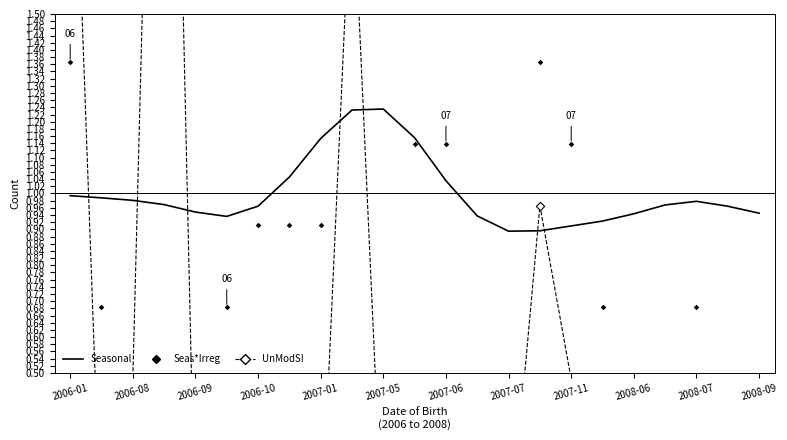

Which series has the widest spread of Y values?

UnModSI